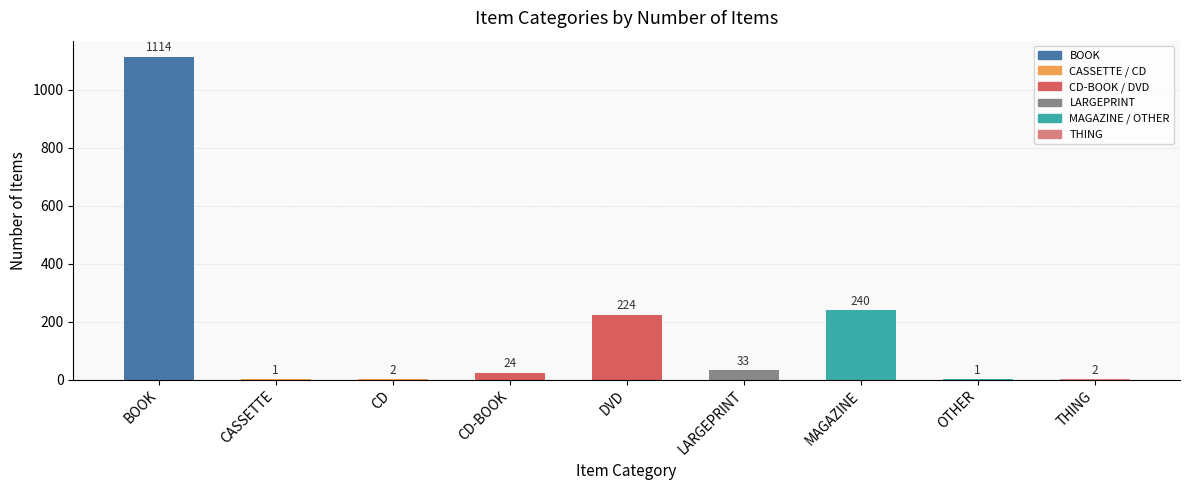

What is the average value?

182